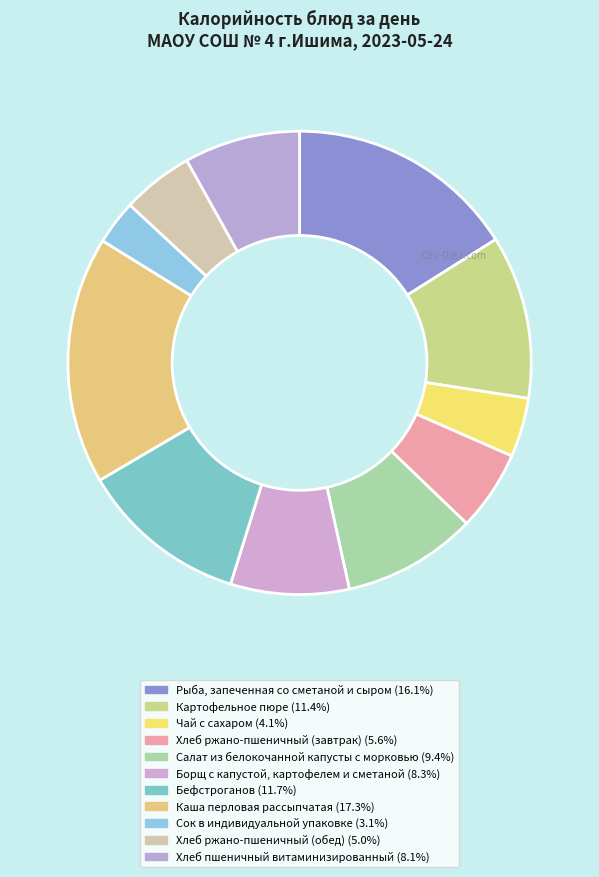

Is there any slice that represents more than half of the pie?

No